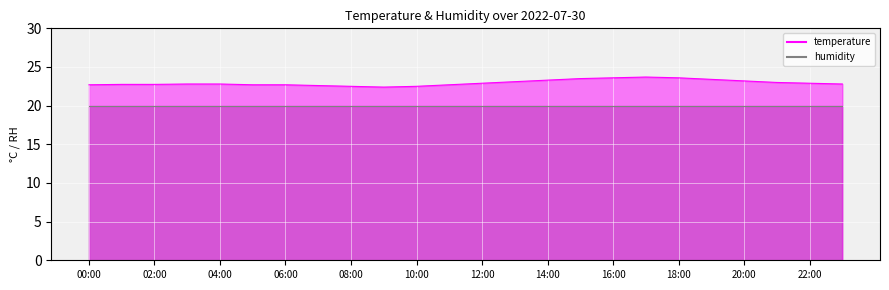

What is the label of the 12th point from the left?

11:00